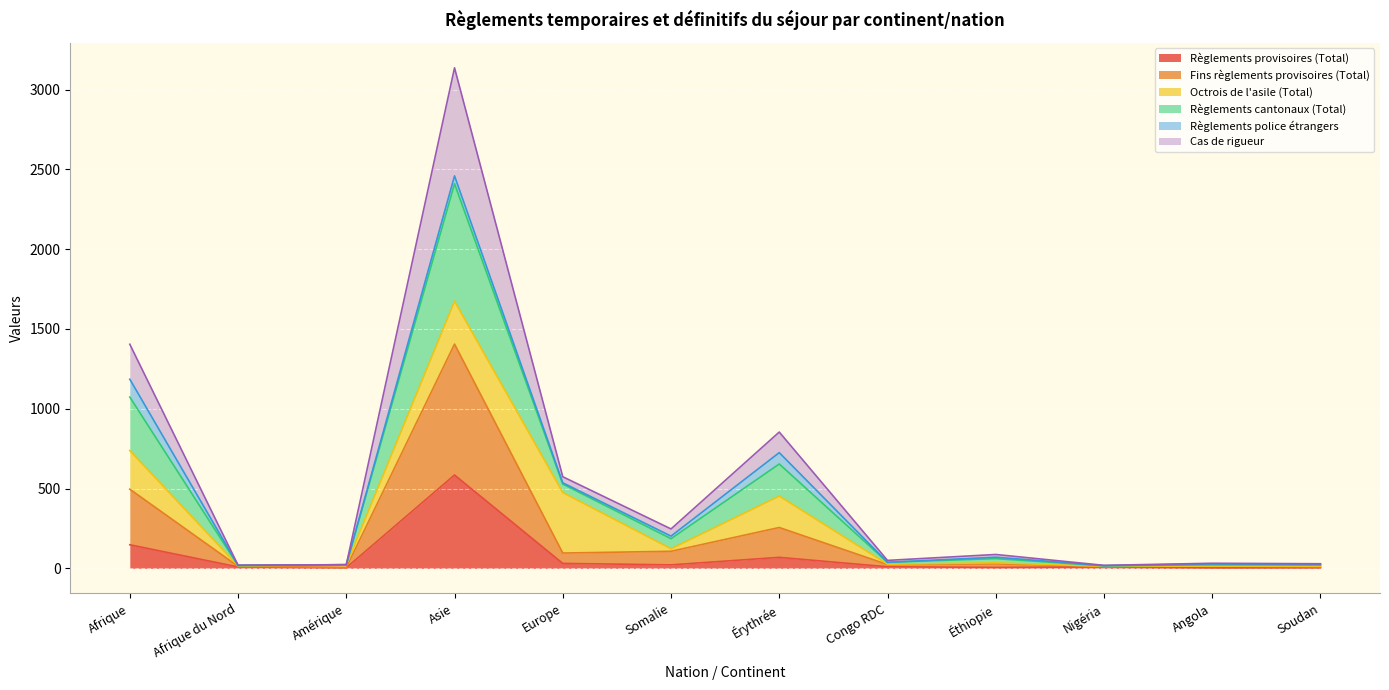

What is the maximum value for Règlements provisoires (Total)?

585